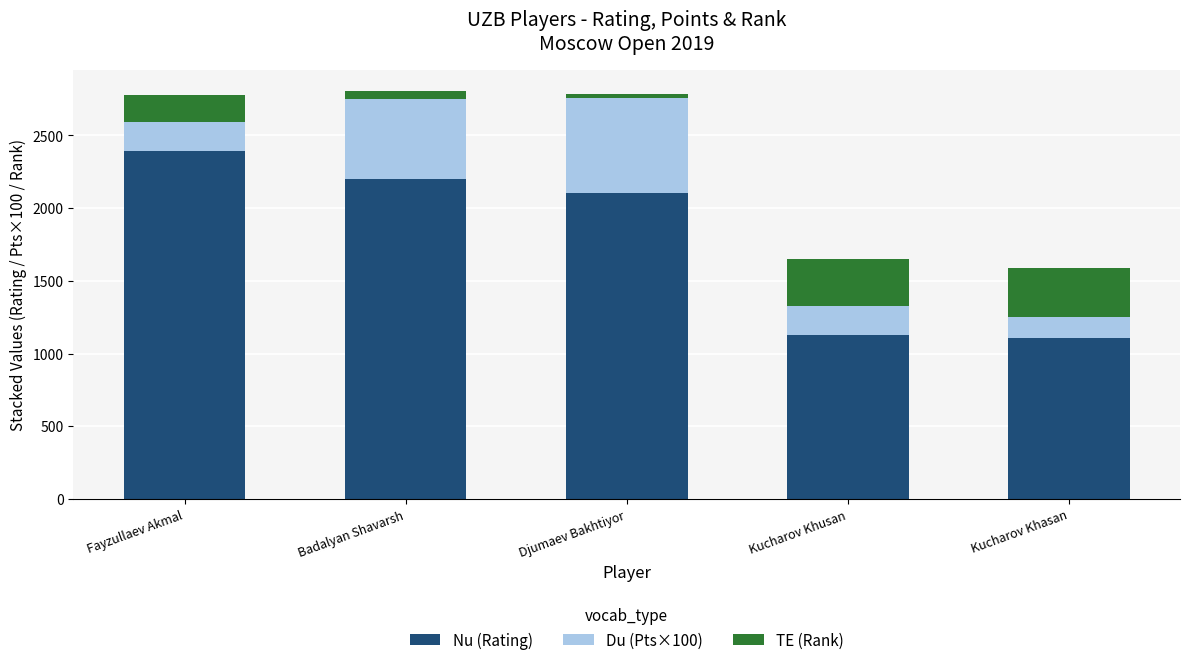

The Nu (Rating) series shows 1509 at Kucharov Khasan. True or false?

False